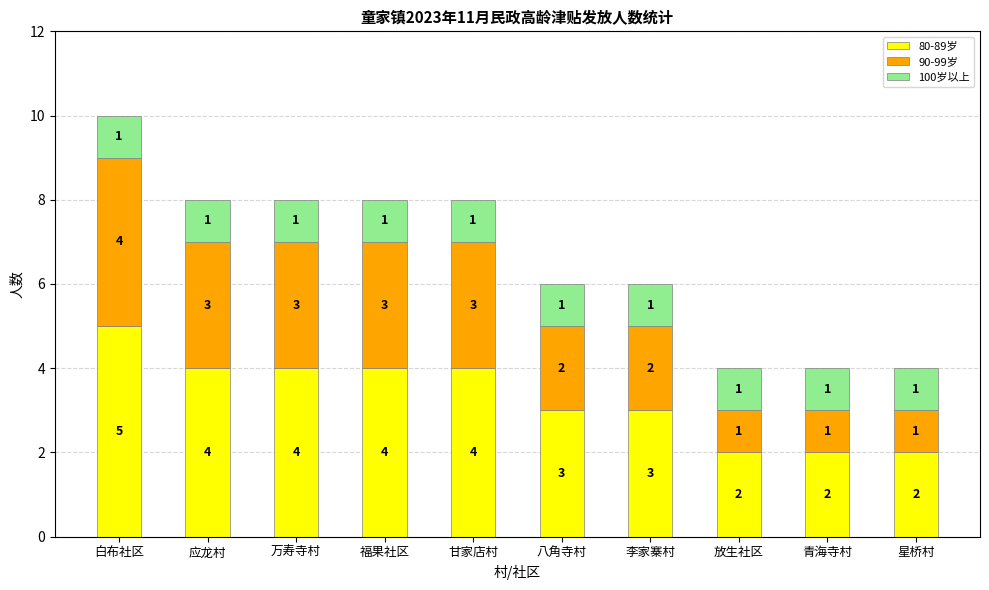

What is the difference between the maximum and minimum values in the 80-89岁 series?

3